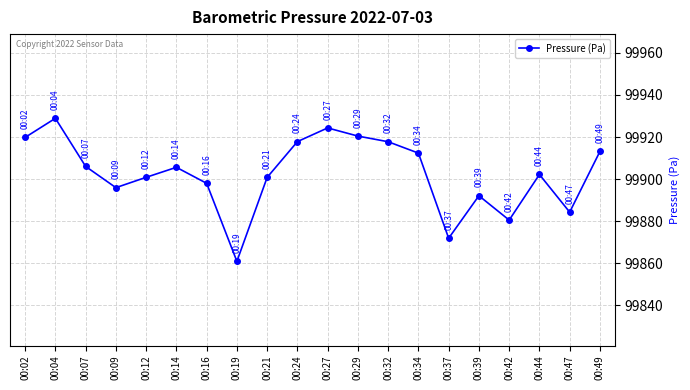

True or false: the data shows 146938.0 at 00:32.

False